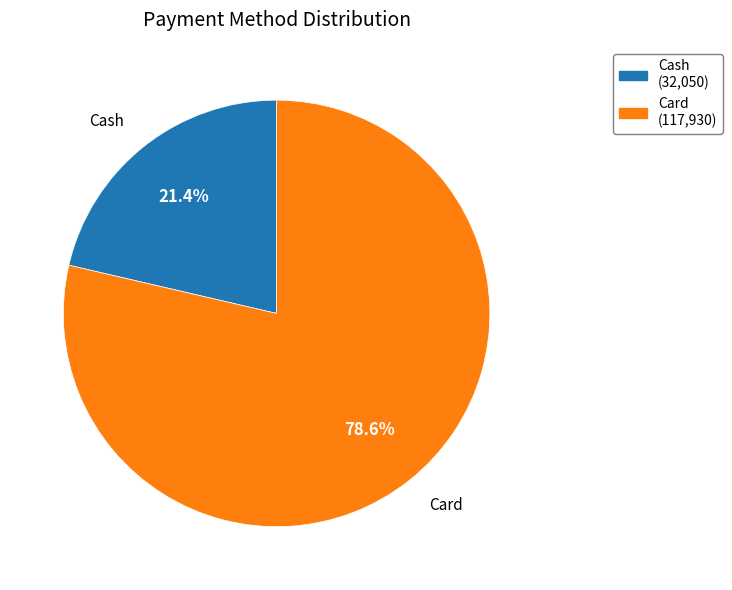

Does any single category account for the majority?

Yes